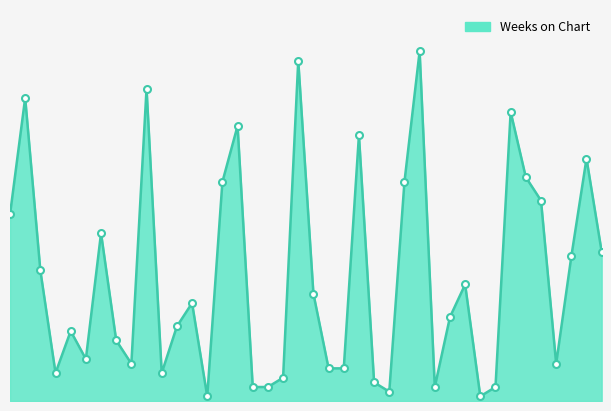

Does the chart have visible grid lines?

No